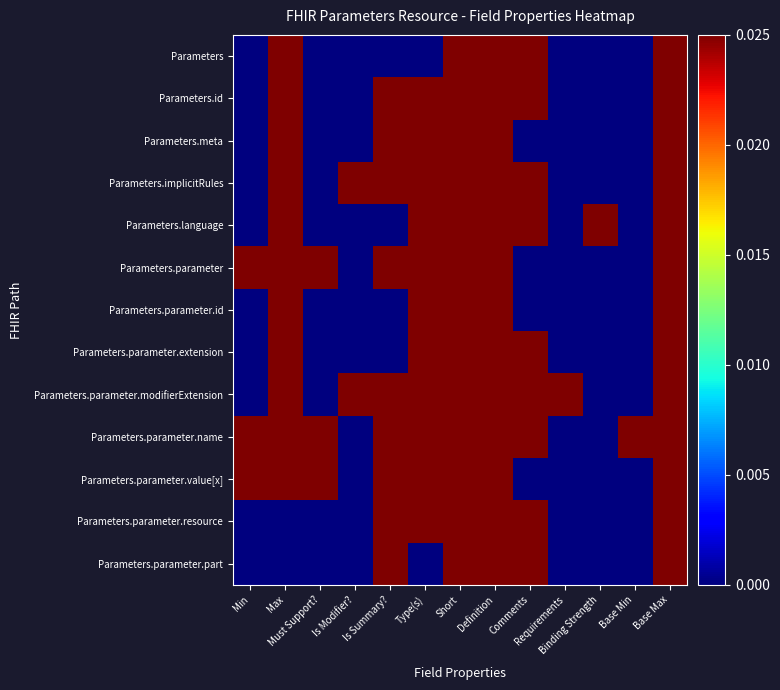

Reading left to right, what are all the values shown in this chart?

Parameters: Min=0.0	Max=0.0	Must Support?=0.0	Is Modifier?=0.0	Is Summary?=0.0	Type(s)=0.0	Short=0.0	Definition=0.0	Comments=0.0	Requirements=0.0	Binding Strength=0.0	Base Min=0.0	Base Max=0.0
Parameters.id: Min=0.0	Max=0.0	Must Support?=0.0	Is Modifier?=0.0	Is Summary?=0.0	Type(s)=0.0	Short=0.0	Definition=0.0	Comments=0.0	Requirements=0.0	Binding Strength=0.0	Base Min=0.0	Base Max=0.0
Parameters.meta: Min=0.0	Max=0.0	Must Support?=0.0	Is Modifier?=0.0	Is Summary?=0.0	Type(s)=0.0	Short=0.0	Definition=0.0	Comments=0.0	Requirements=0.0	Binding Strength=0.0	Base Min=0.0	Base Max=0.0
Parameters.implicitRules: Min=0.0	Max=0.0	Must Support?=0.0	Is Modifier?=0.0	Is Summary?=0.0	Type(s)=0.0	Short=0.0	Definition=0.0	Comments=0.0	Requirements=0.0	Binding Strength=0.0	Base Min=0.0	Base Max=0.0
Parameters.language: Min=0.0	Max=0.0	Must Support?=0.0	Is Modifier?=0.0	Is Summary?=0.0	Type(s)=0.0	Short=0.0	Definition=0.0	Comments=0.0	Requirements=0.0	Binding Strength=0.0	Base Min=0.0	Base Max=0.0
Parameters.parameter: Min=0.0	Max=0.0	Must Support?=0.0	Is Modifier?=0.0	Is Summary?=0.0	Type(s)=0.0	Short=0.0	Definition=0.0	Comments=0.0	Requirements=0.0	Binding Strength=0.0	Base Min=0.0	Base Max=0.0
Parameters.parameter.id: Min=0.0	Max=0.0	Must Support?=0.0	Is Modifier?=0.0	Is Summary?=0.0	Type(s)=0.0	Short=0.0	Definition=0.0	Comments=0.0	Requirements=0.0	Binding Strength=0.0	Base Min=0.0	Base Max=0.0
Parameters.parameter.extension: Min=0.0	Max=0.0	Must Support?=0.0	Is Modifier?=0.0	Is Summary?=0.0	Type(s)=0.0	Short=0.0	Definition=0.0	Comments=0.0	Requirements=0.0	Binding Strength=0.0	Base Min=0.0	Base Max=0.0
Parameters.parameter.modifierExtension: Min=0.0	Max=0.0	Must Support?=0.0	Is Modifier?=0.0	Is Summary?=0.0	Type(s)=0.0	Short=0.0	Definition=0.0	Comments=0.0	Requirements=0.0	Binding Strength=0.0	Base Min=0.0	Base Max=0.0
Parameters.parameter.name: Min=0.0	Max=0.0	Must Support?=0.0	Is Modifier?=0.0	Is Summary?=0.0	Type(s)=0.0	Short=0.0	Definition=0.0	Comments=0.0	Requirements=0.0	Binding Strength=0.0	Base Min=0.0	Base Max=0.0
Parameters.parameter.value[x]: Min=0.0	Max=0.0	Must Support?=0.0	Is Modifier?=0.0	Is Summary?=0.0	Type(s)=0.0	Short=0.0	Definition=0.0	Comments=0.0	Requirements=0.0	Binding Strength=0.0	Base Min=0.0	Base Max=0.0
Parameters.parameter.resource: Min=0.0	Max=0.0	Must Support?=0.0	Is Modifier?=0.0	Is Summary?=0.0	Type(s)=0.0	Short=0.0	Definition=0.0	Comments=0.0	Requirements=0.0	Binding Strength=0.0	Base Min=0.0	Base Max=0.0
Parameters.parameter.part: Min=0.0	Max=0.0	Must Support?=0.0	Is Modifier?=0.0	Is Summary?=0.0	Type(s)=0.0	Short=0.0	Definition=0.0	Comments=0.0	Requirements=0.0	Binding Strength=0.0	Base Min=0.0	Base Max=0.0